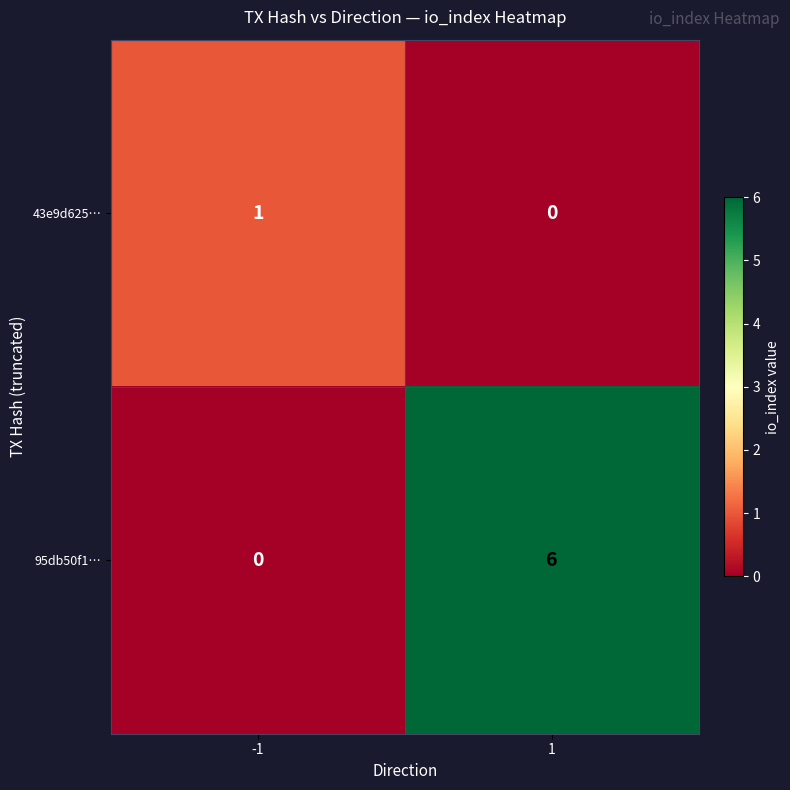

The 95db50f1… series shows 0 at -1. True or false?

True